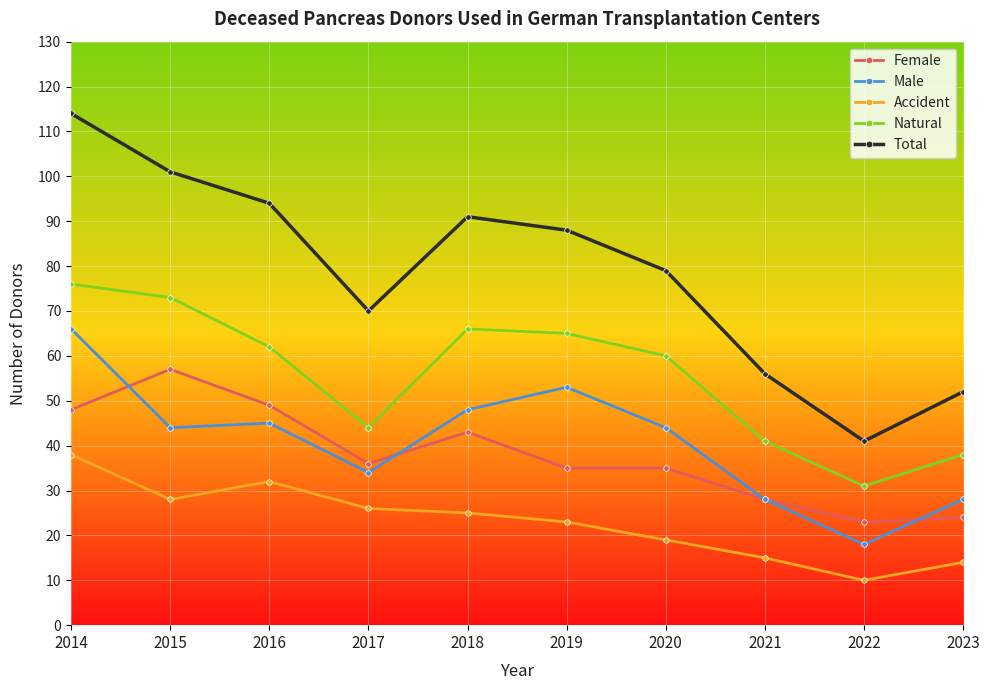

How many lines are shown in the chart?

5